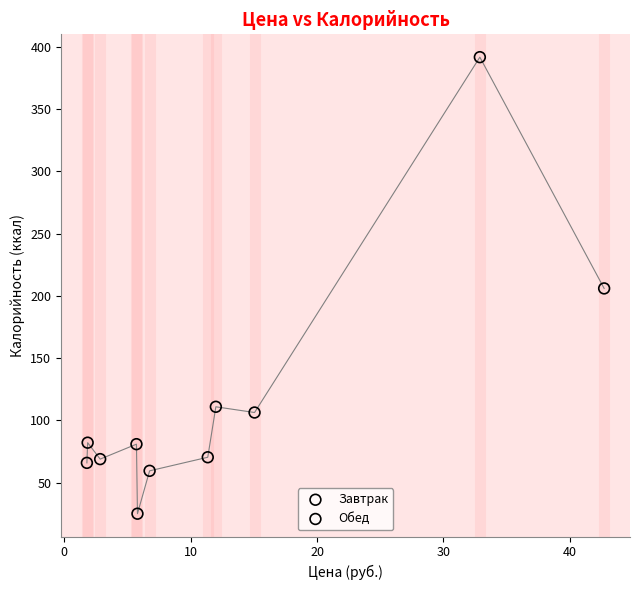

Which series has the largest Y range (max minus min)?

Обед